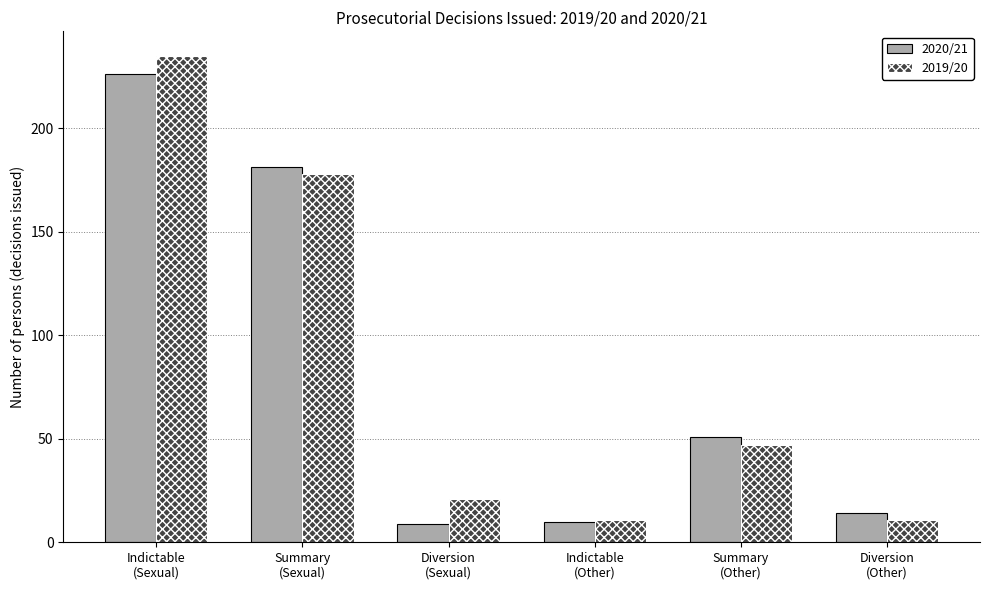

Reading left to right, what are all the values shown in this chart?

2020/21: Indictable
(Sexual)=226	Summary
(Sexual)=181	Diversion
(Sexual)=9	Indictable
(Other)=10	Summary
(Other)=51	Diversion
(Other)=14
2019/20: Indictable
(Sexual)=235	Summary
(Sexual)=178	Diversion
(Sexual)=21	Indictable
(Other)=11	Summary
(Other)=47	Diversion
(Other)=11